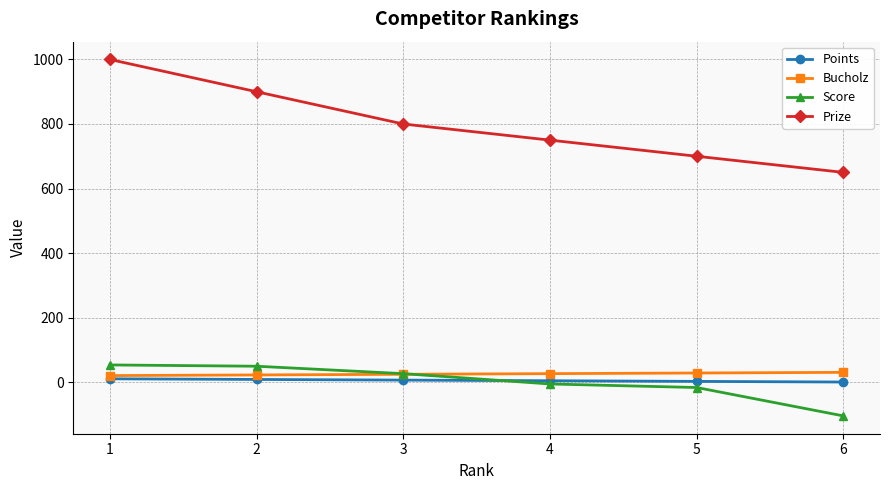

What is the minimum value for Prize?

650